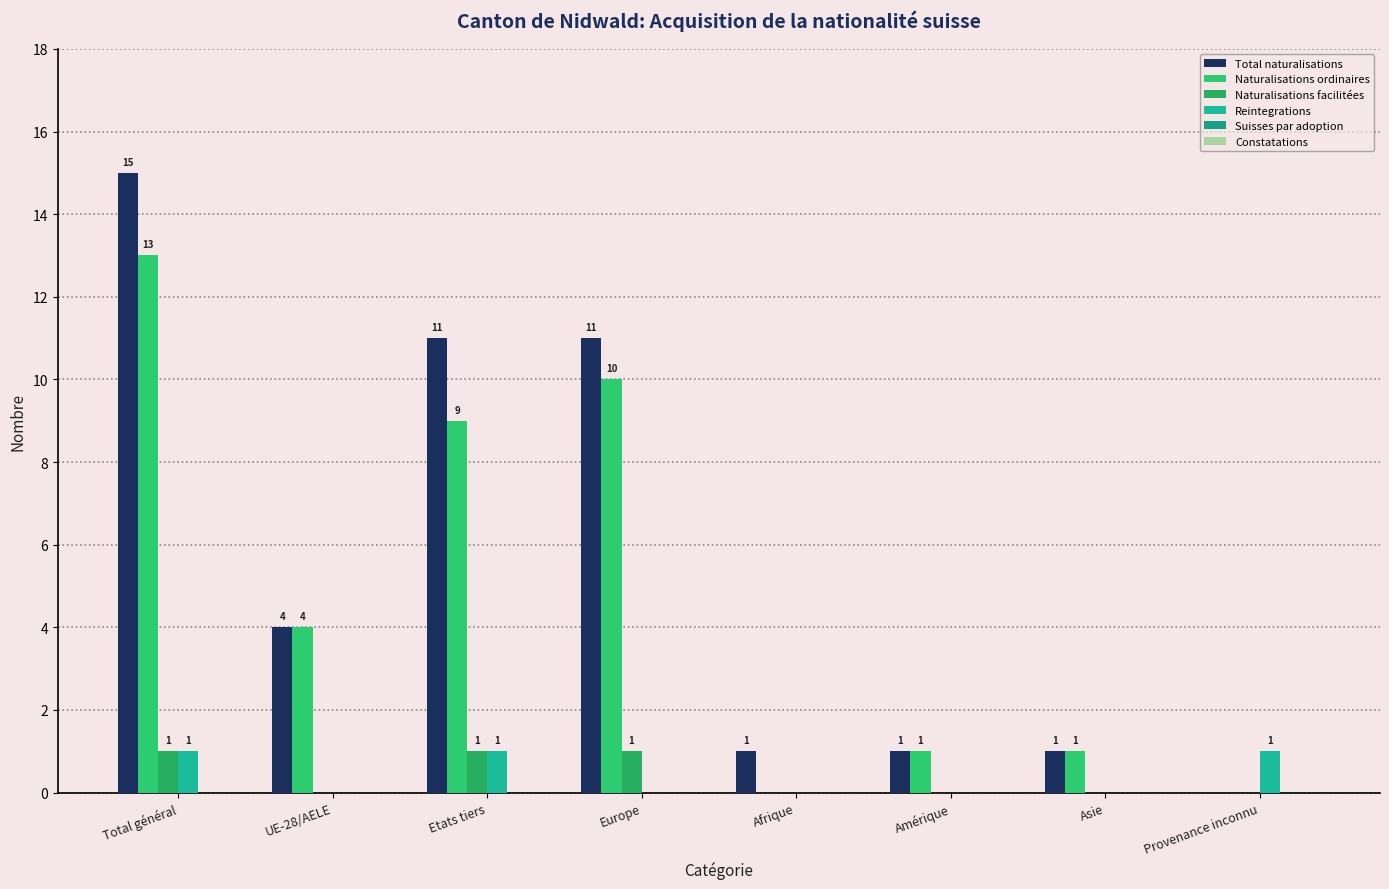

Is it true that Naturalisations facilitées equals 0 at Afrique?

True